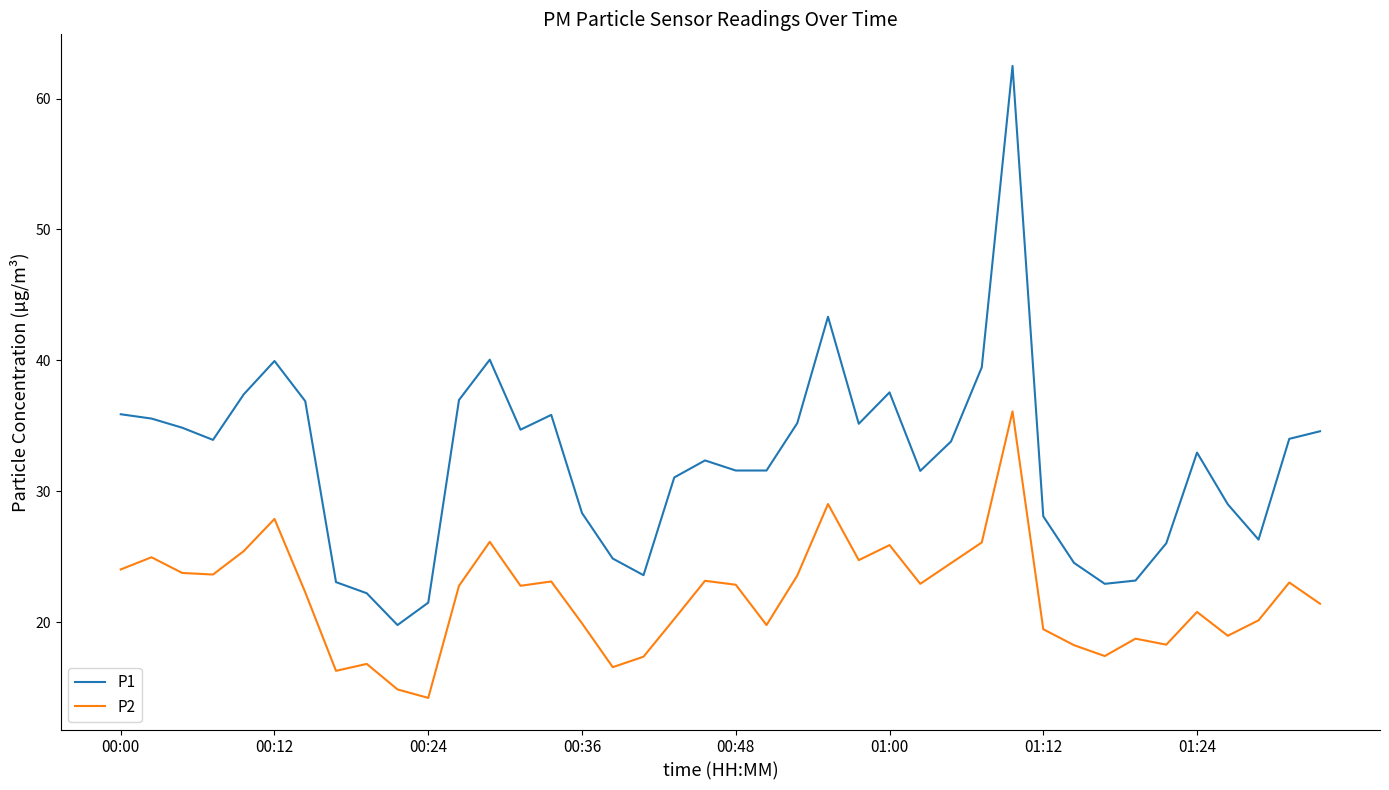

Is this an area chart (filled region under the line)?

No